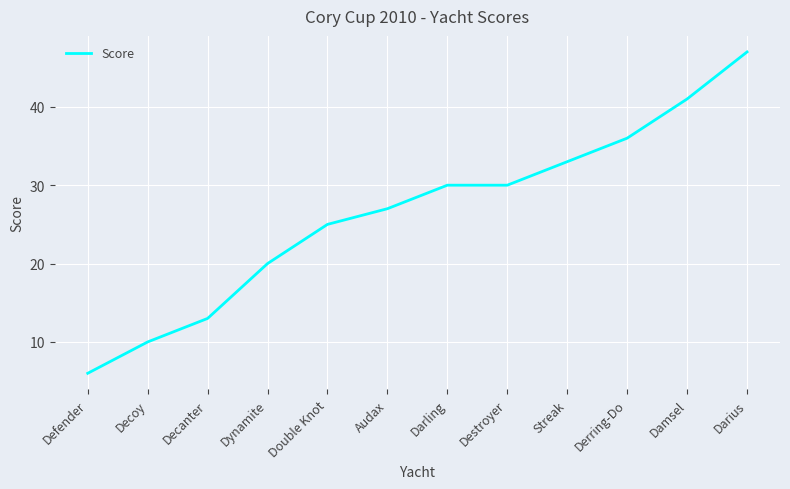

Reading right to left, transcribe all the data shown in this chart.

47	41	36	33	30	30	27	25	20	13	10	6